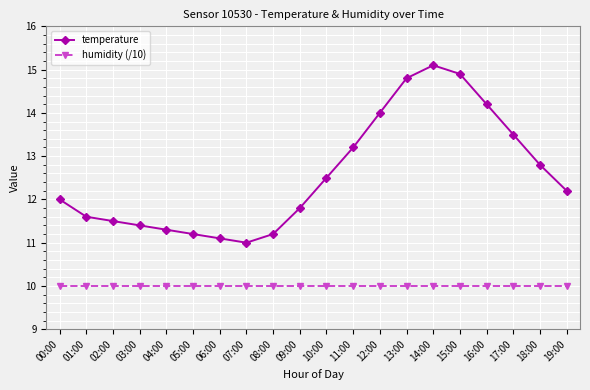

True or false: humidity (/10) and temperature intersect in this chart.

False